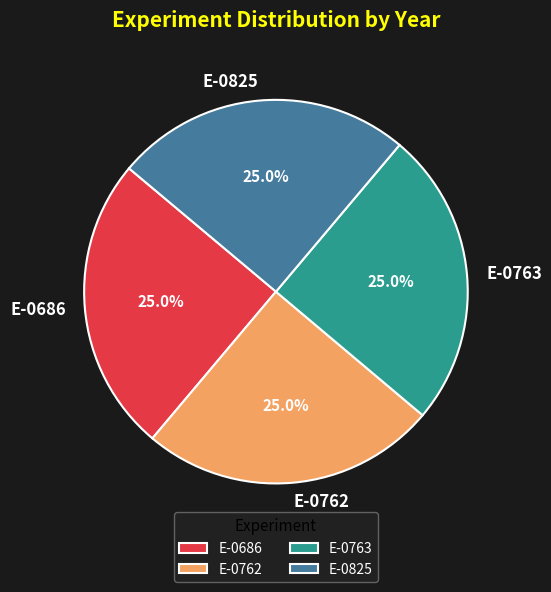

To the nearest percent, what percentage of the pie is E-0686?

25%